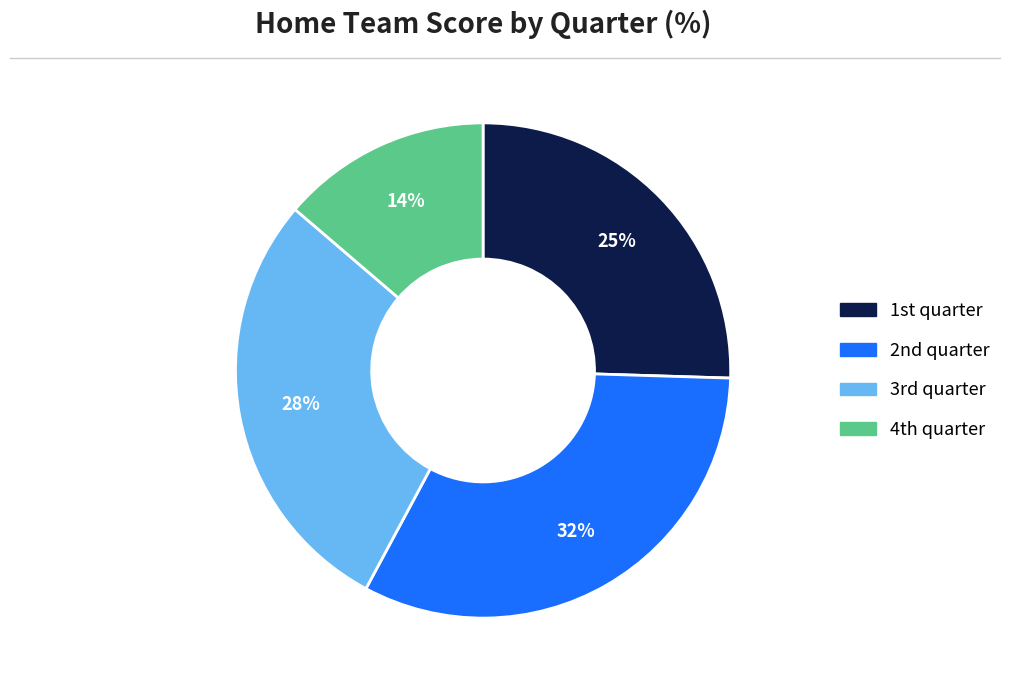

Rank the categories by value from highest to lowest.

2nd quarter, 3rd quarter, 1st quarter, 4th quarter